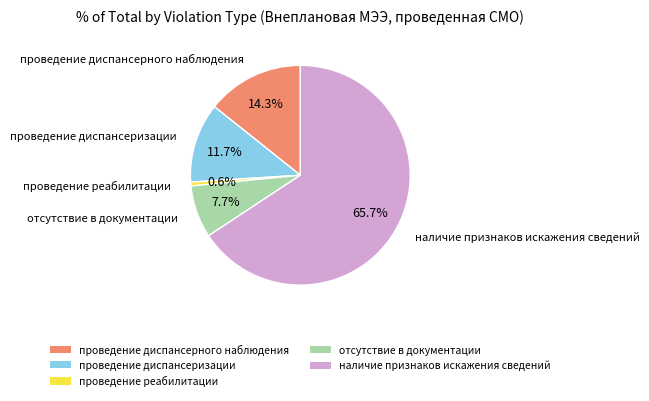

What is the ratio of the value at отсутствие в документации to the value at проведение реабилитации?

13.5